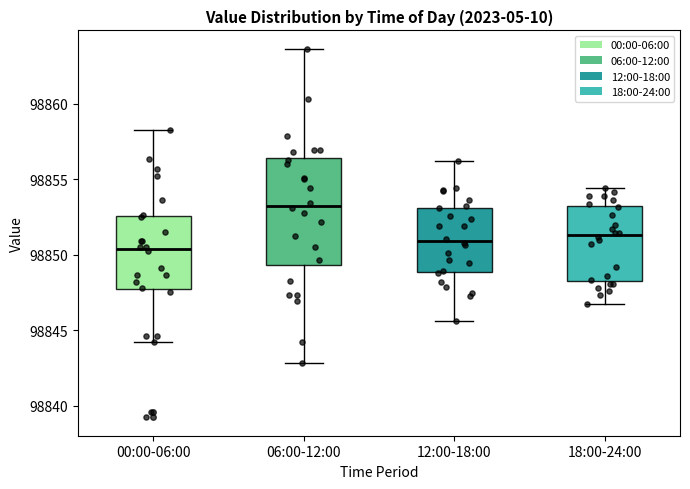

Reading left to right, read every box against the y-axis: the position of its median line, the range the box covers, and the ends of its whiskers. The values are not printed on the chart, so give them approximately, as read against the axis.

00:00-06:00: median 98850.5, box 98847.5 to 98852.5, whiskers 98844.0 to 98858.5
06:00-12:00: median 98853.5, box 98849.5 to 98856.5, whiskers 98843.0 to 98863.5
12:00-18:00: median 98851.0, box 98849.0 to 98853.0, whiskers 98845.5 to 98856.0
18:00-24:00: median 98851.5, box 98848.0 to 98853.0, whiskers 98847.0 to 98854.5